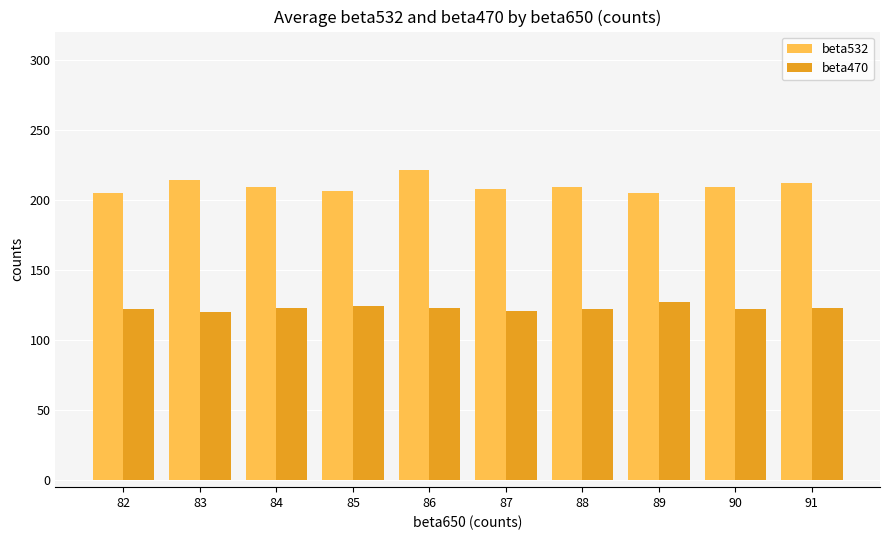

At how many categories does at least one series exceed 182?

10